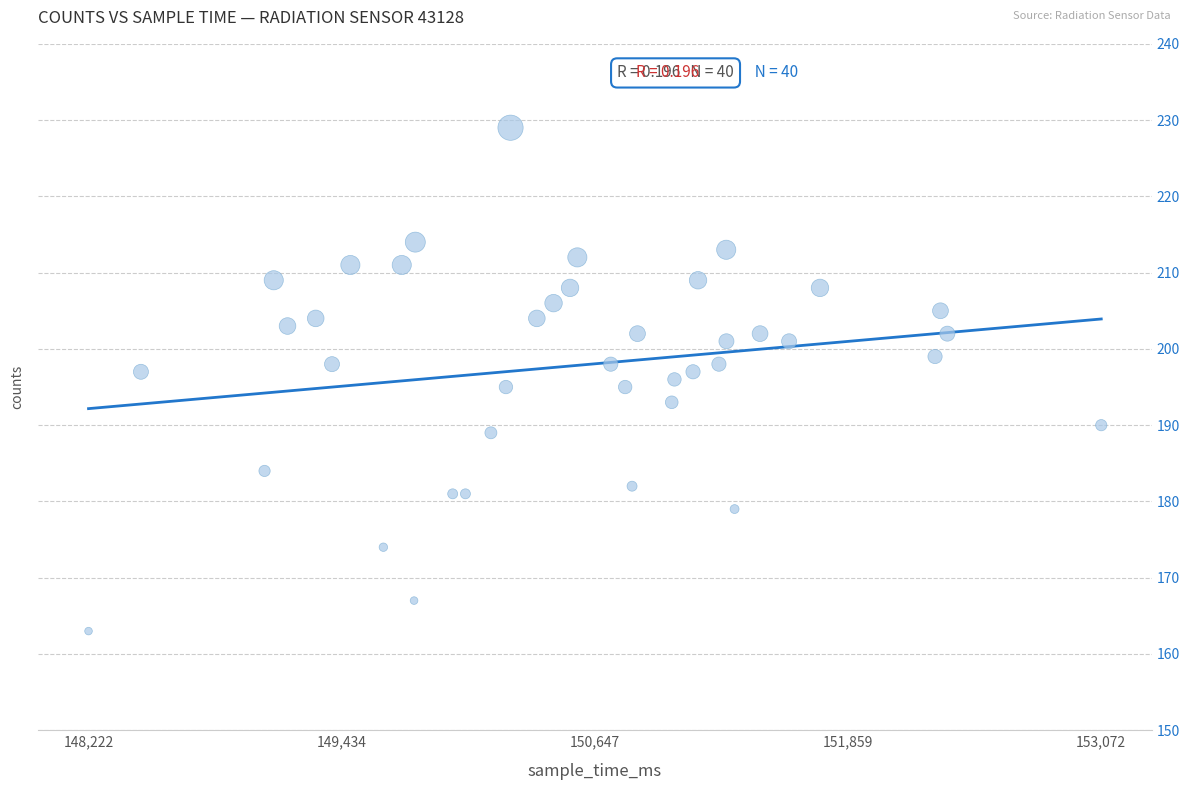

What is the range of X values (max minus min)?

4850